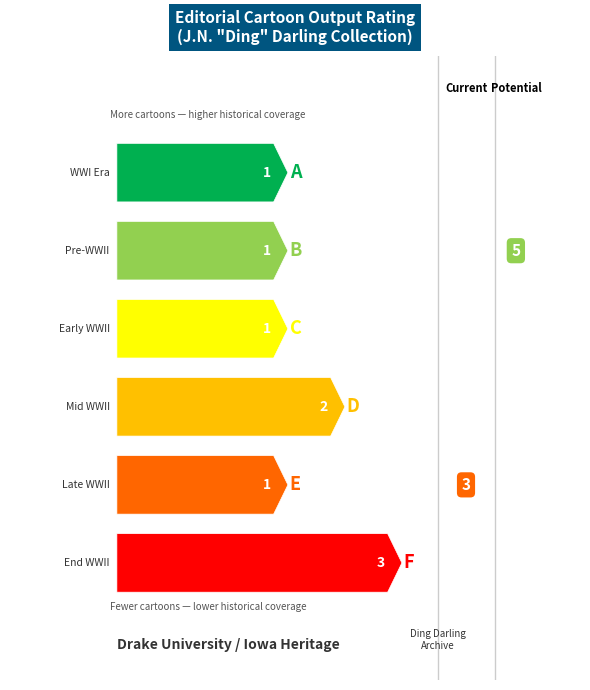

What is the difference between the second highest and second lowest values?

1